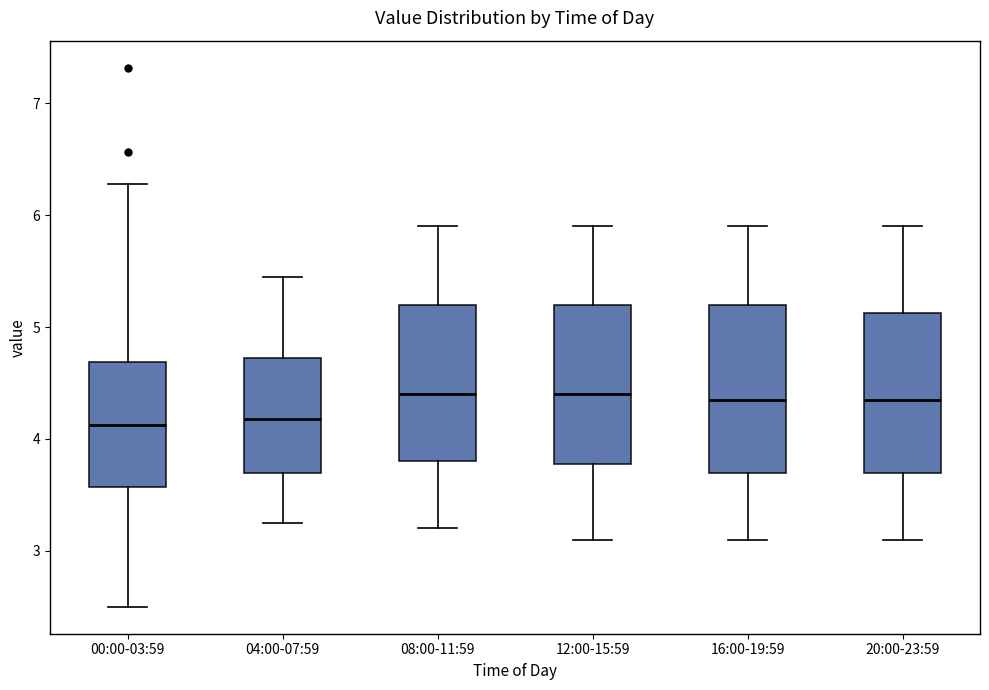

Reading left to right, read every box against the y-axis: the position of its median line, the range the box covers, and the ends of its whiskers. The values are not printed on the chart, so give them approximately, as read against the axis.

00:00-03:59: median 4.1, box 3.6 to 4.7, whiskers 2.5 to 6.3
04:00-07:59: median 4.2, box 3.7 to 4.7, whiskers 3.3 to 5.5
08:00-11:59: median 4.4, box 3.8 to 5.2, whiskers 3.2 to 5.9
12:00-15:59: median 4.4, box 3.8 to 5.2, whiskers 3.1 to 5.9
16:00-19:59: median 4.4, box 3.7 to 5.2, whiskers 3.1 to 5.9
20:00-23:59: median 4.4, box 3.7 to 5.1, whiskers 3.1 to 5.9